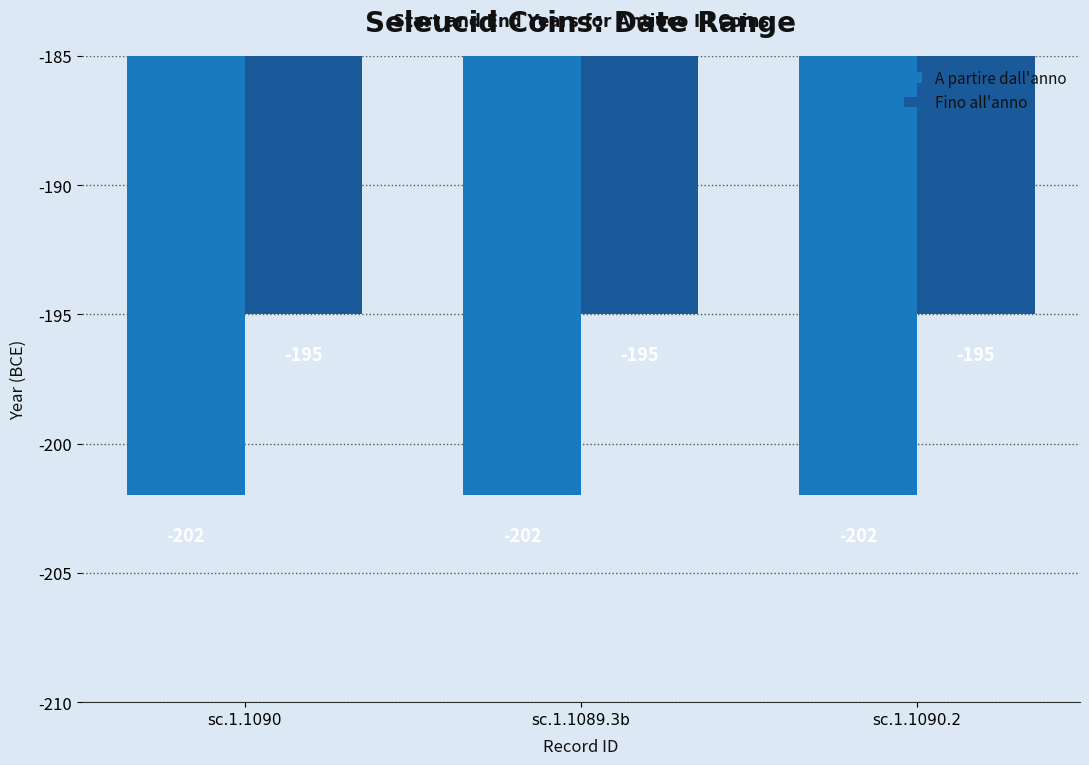

How many groups of bars are there?

3